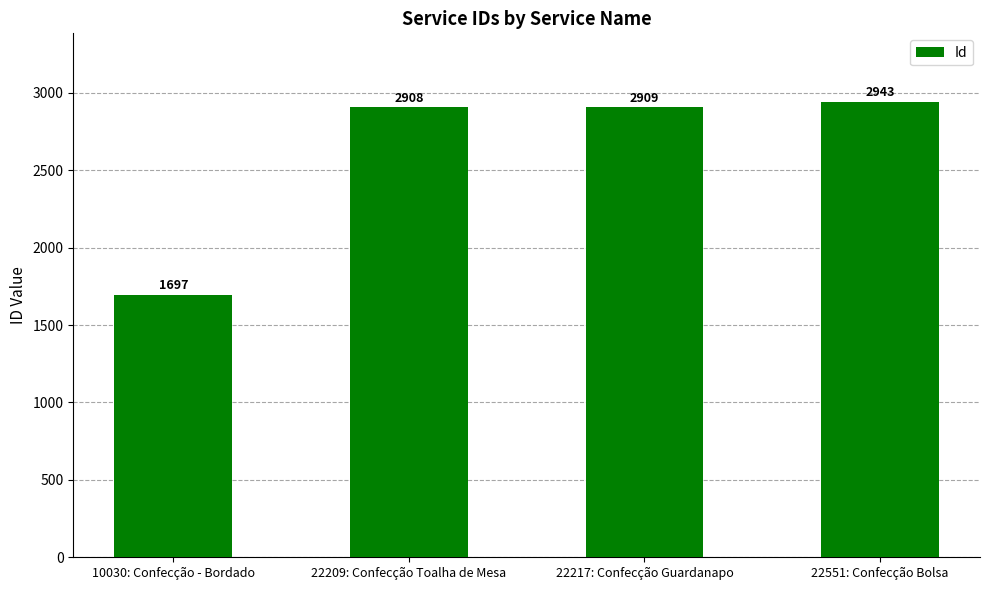

What is the difference between the values at 22209: Confecção Toalha de Mesa and 22217: Confecção Guardanapo?

1